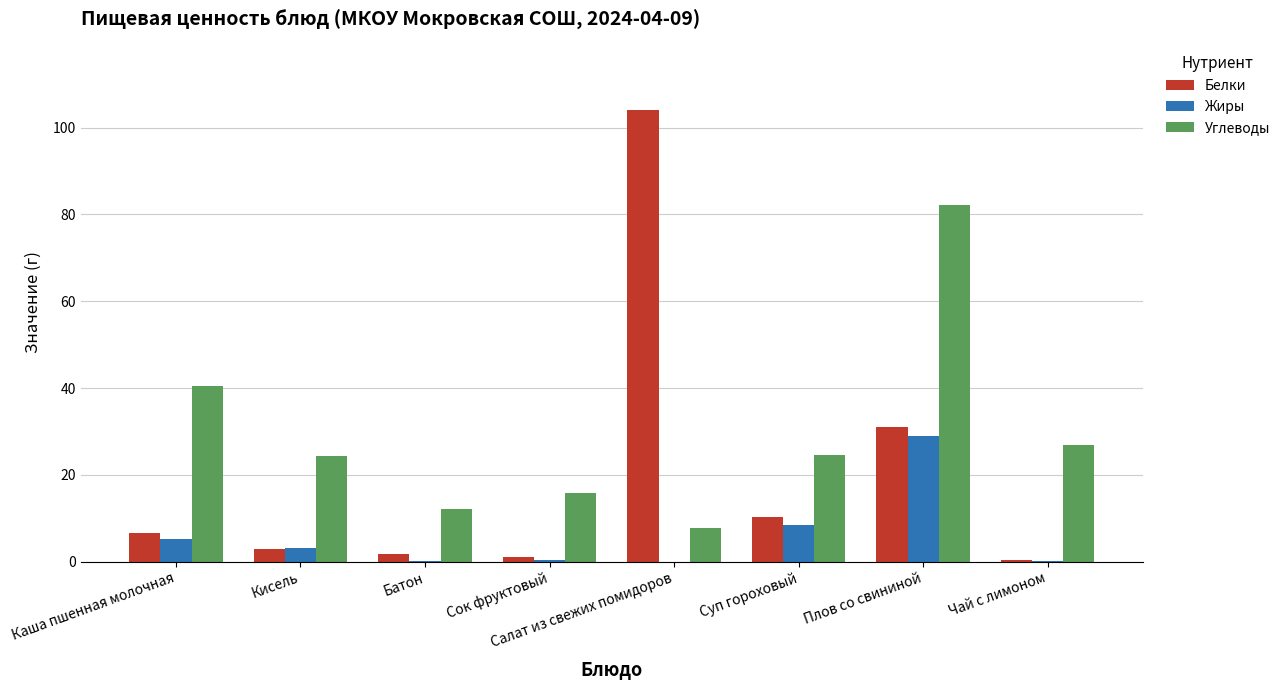

How many distinct data groups are displayed?

3